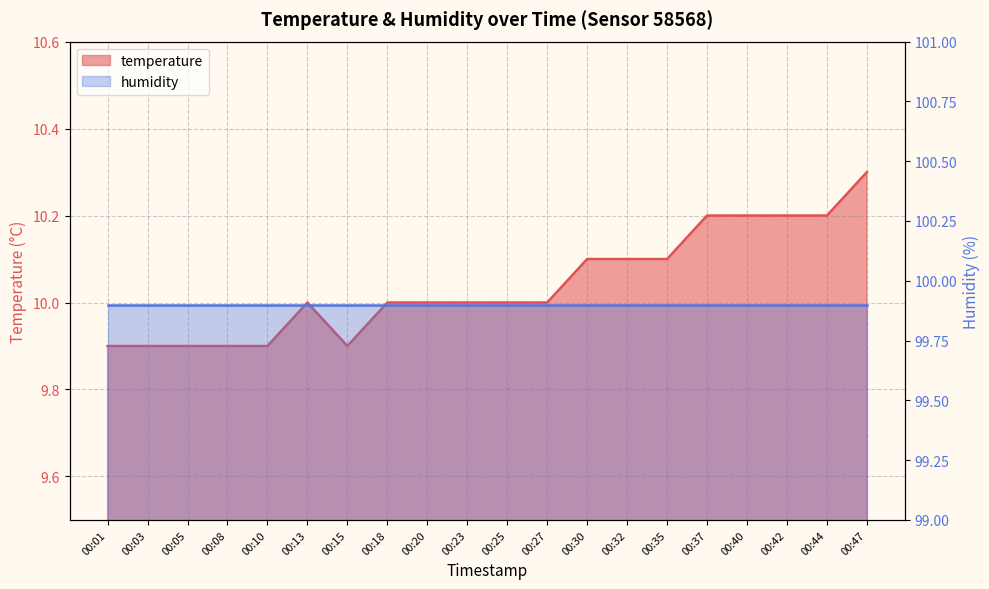

How many data points are less than 10?

6